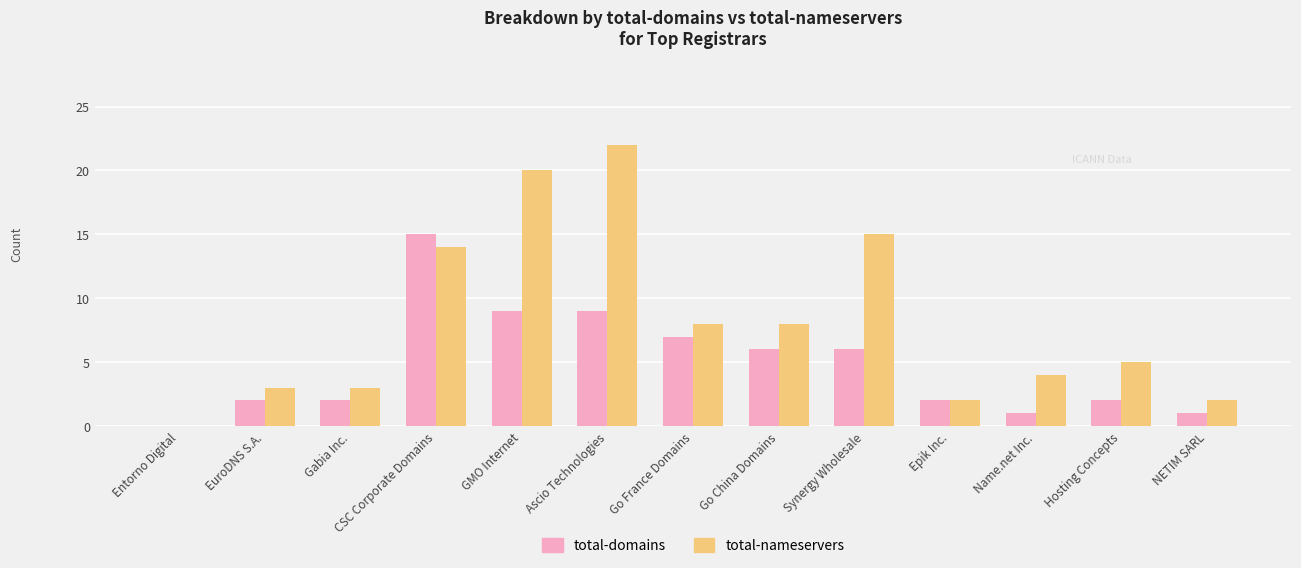

Which category has the highest value across all series?

Ascio Technologies